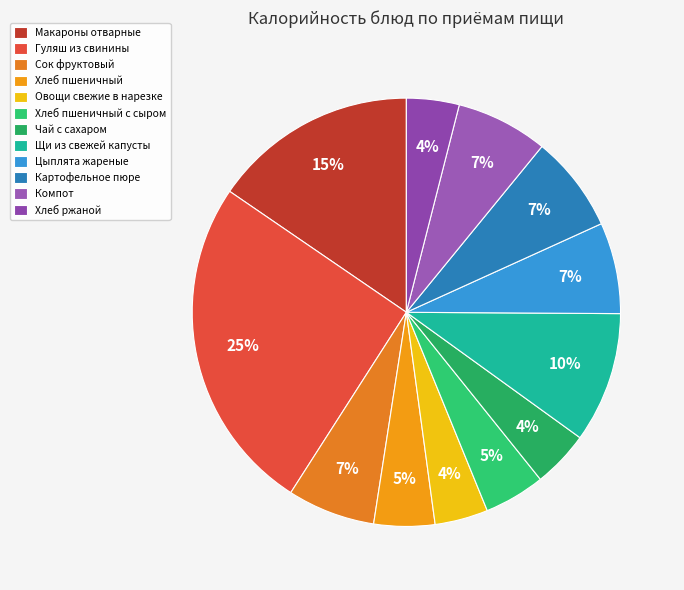

What percentage do Хлеб пшеничный and Овощи свежие в нарезке together represent?

8.6%